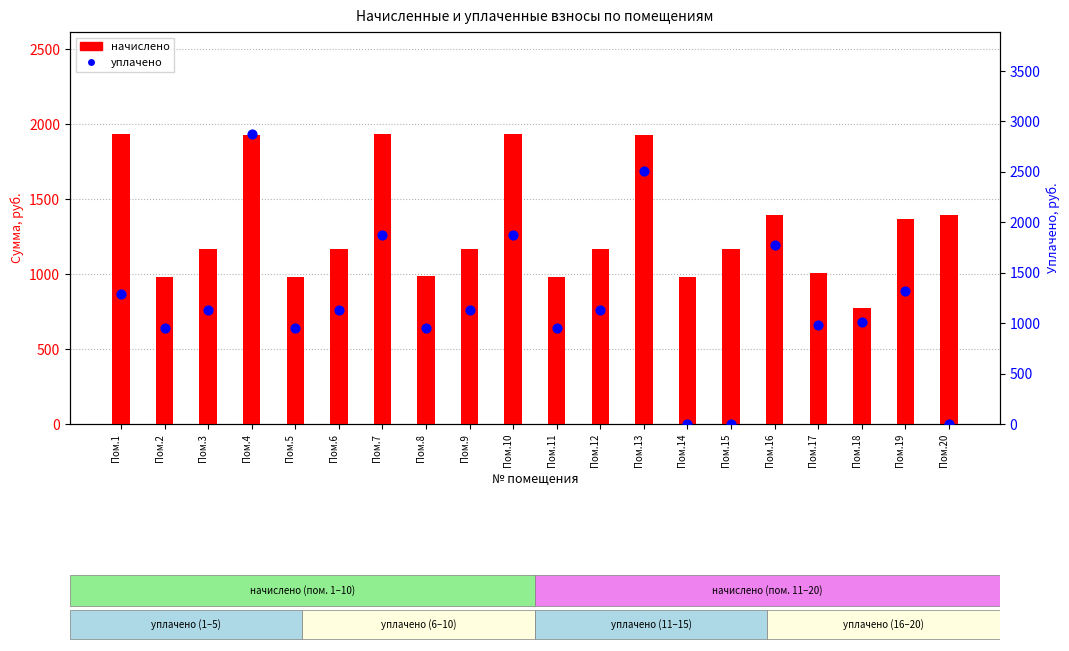

What are all the series names shown in the legend?

начислено, уплачено